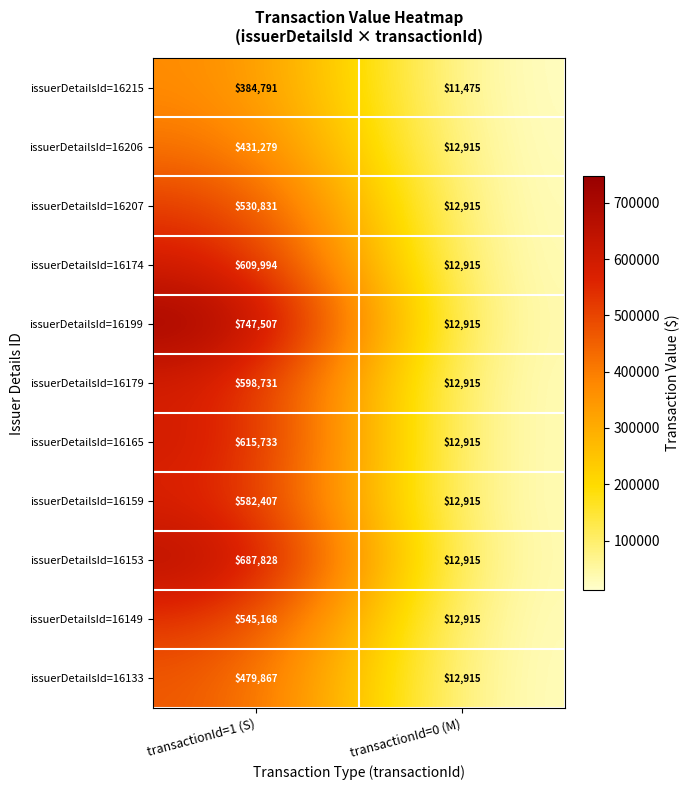

What is the spread (max minus min) of values at transactionId=1 (S)?

362716